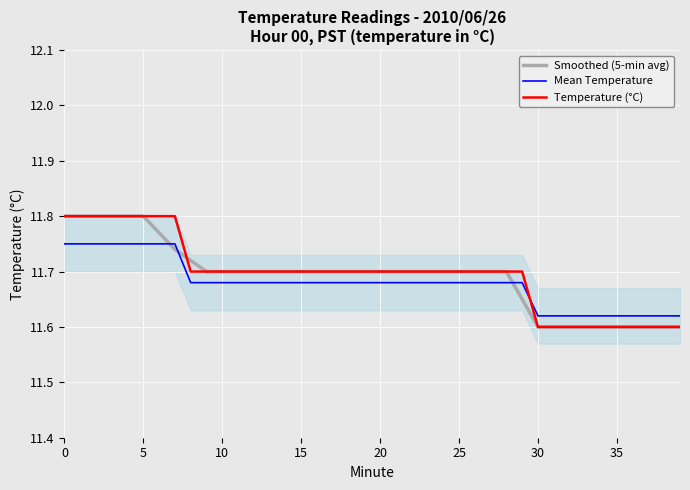

Which series ends up on top after the final intersection of Temperature (°C) and Mean Temperature?

Mean Temperature